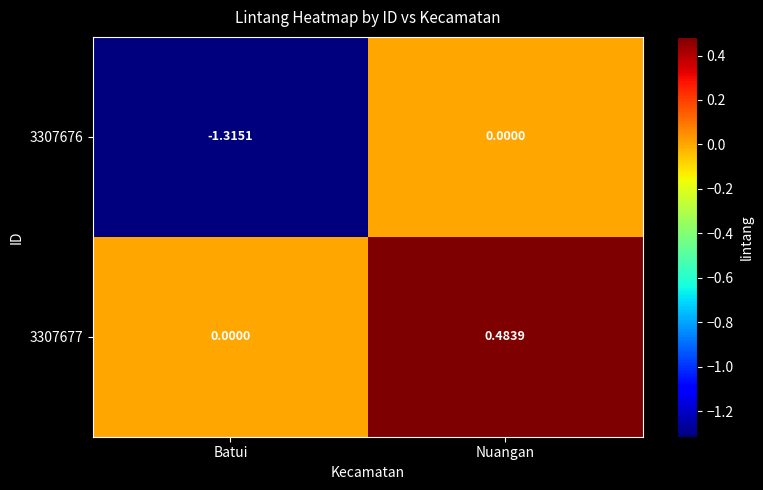

Which category has the lowest value across all series?

Batui